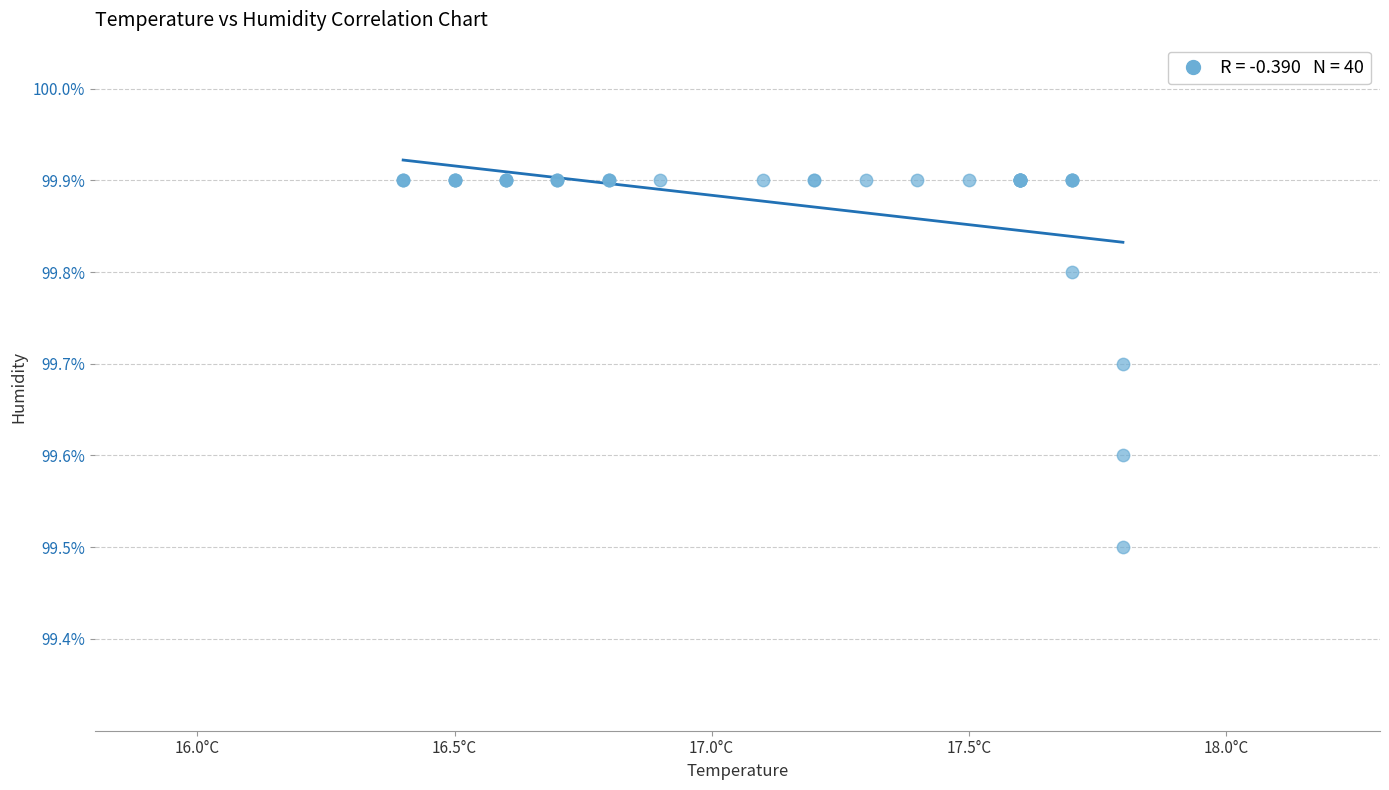

What Y value in the scatter plot is closest to 99?

99.5